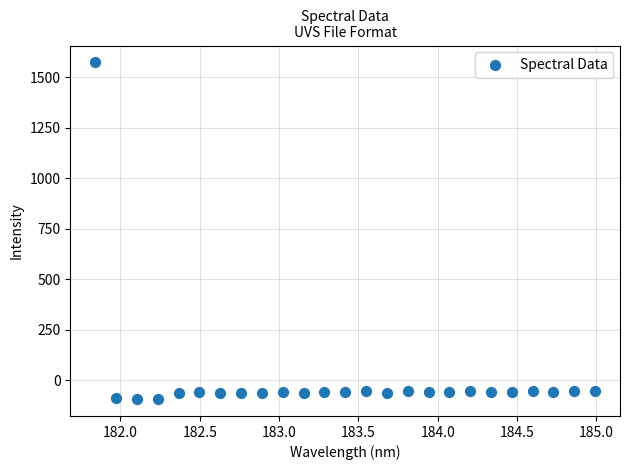

What is the range of X values (max minus min)?

3.1